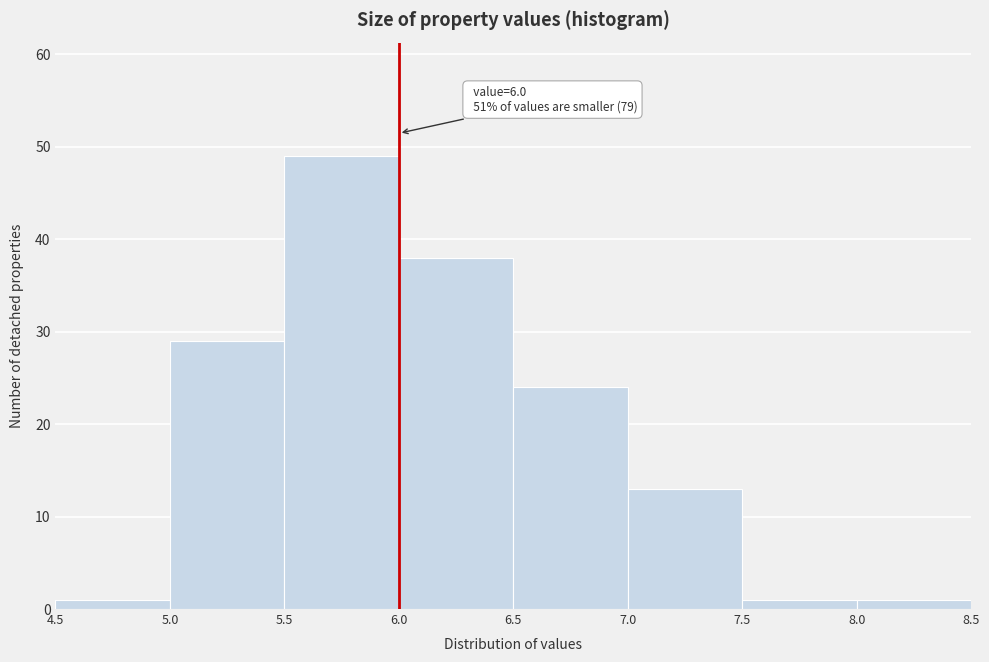

Over which range of the x-axis is the bar tallest?

5.5 to 6.0